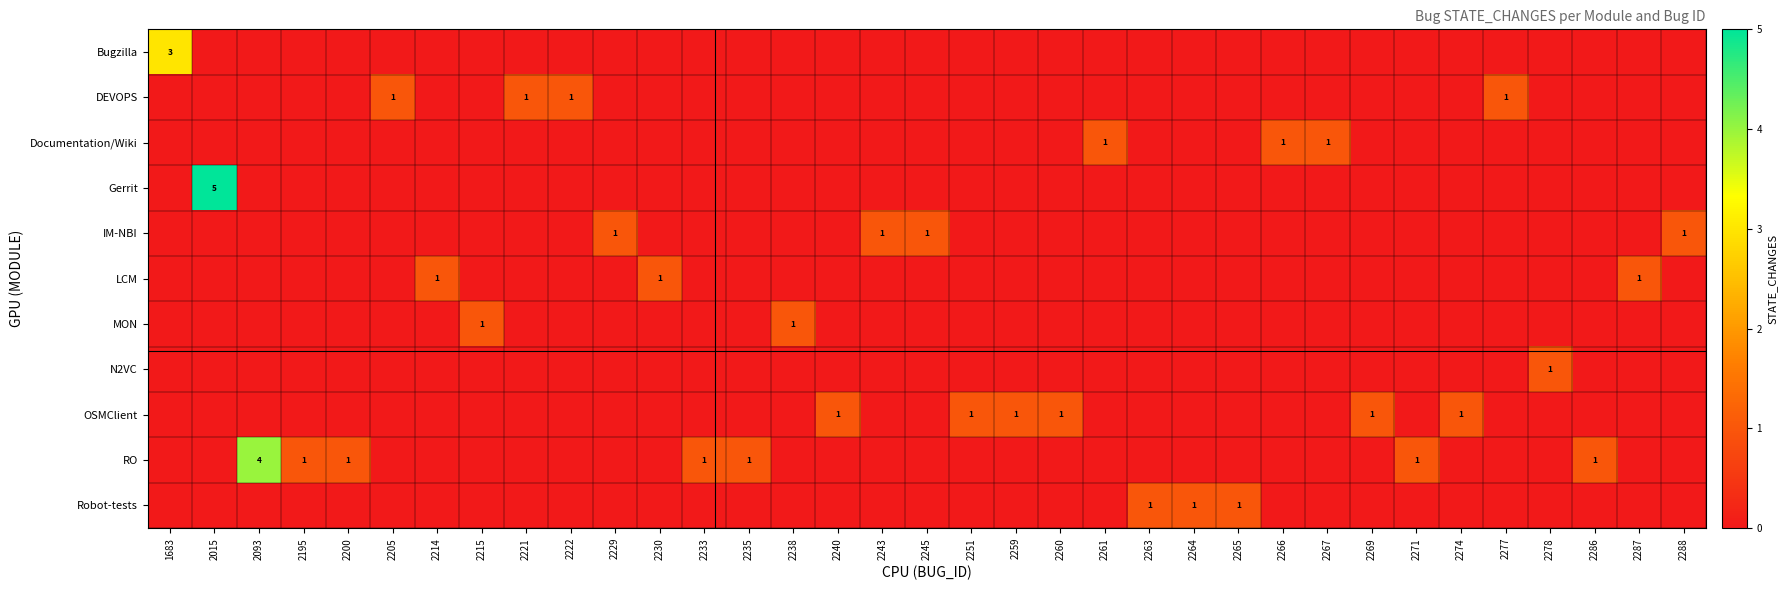

Which has a higher value, 2221 or 1683?

1683